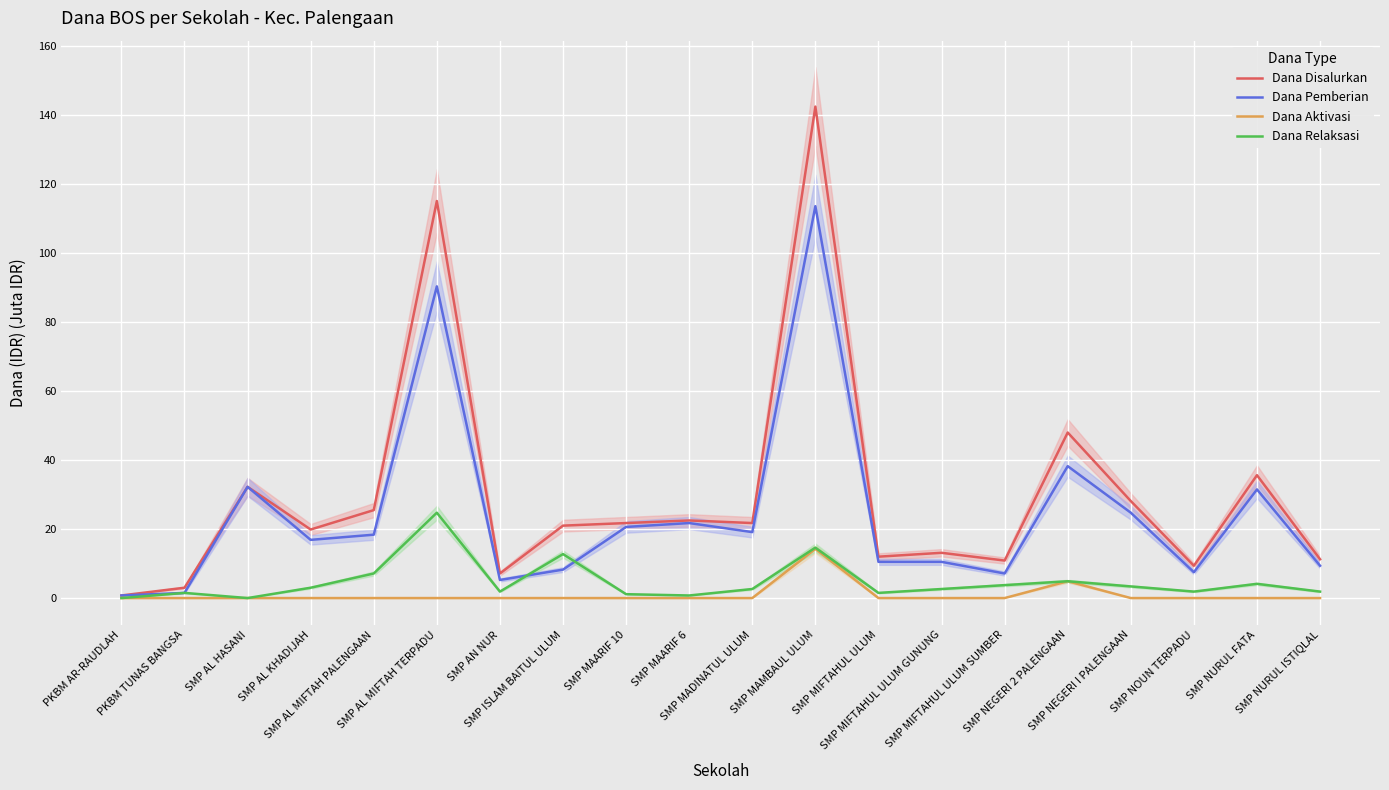

What is the difference between the highest and lowest values at SMP MIFTAHUL ULUM GUNUNG?

13.1